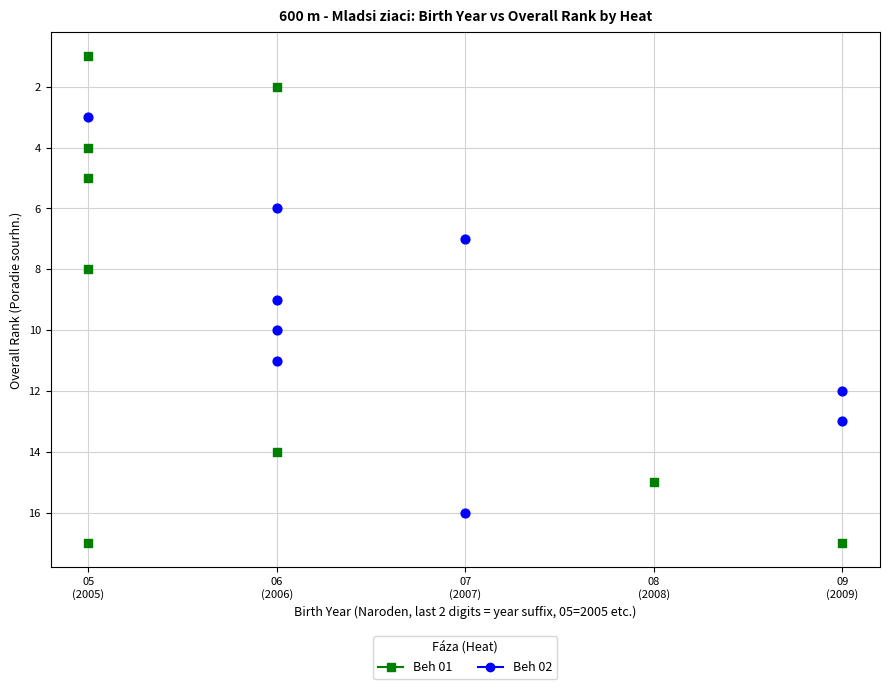

Which series has the widest spread of Y values?

Beh 01